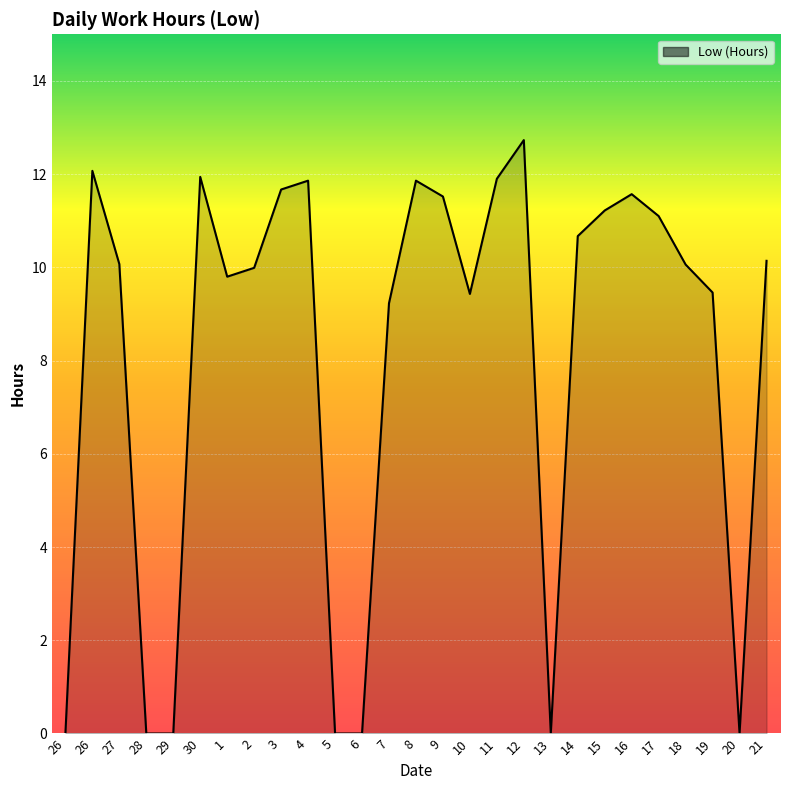

What is the difference between the second highest and second lowest values?

12.1